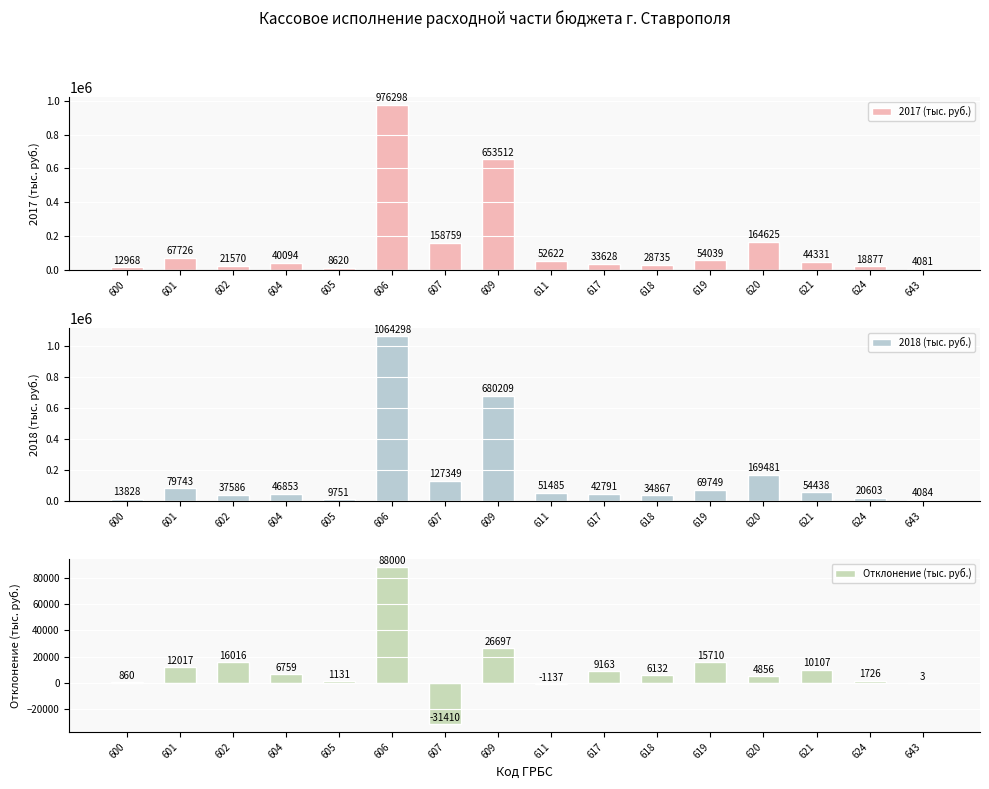

Reading left to right, what are all the values shown in this chart?

2017 (тыс. руб.): 600=12968	601=67726	602=21570	604=40094	605=8620	606=976298	607=158759	609=653512	611=52622	617=33628	618=28735	619=54039	620=164625	621=44331	624=18877	643=4081
2018 (тыс. руб.): 600=13828	601=79743	602=37586	604=46853	605=9751	606=1064298	607=127349	609=680209	611=51485	617=42791	618=34867	619=69749	620=169481	621=54438	624=20603	643=4084
Отклонение (тыс. руб.): 600=860	601=12017	602=16016	604=6759	605=1131	606=88000	607=-31410	609=26697	611=-1137	617=9163	618=6132	619=15710	620=4856	621=10107	624=1726	643=3